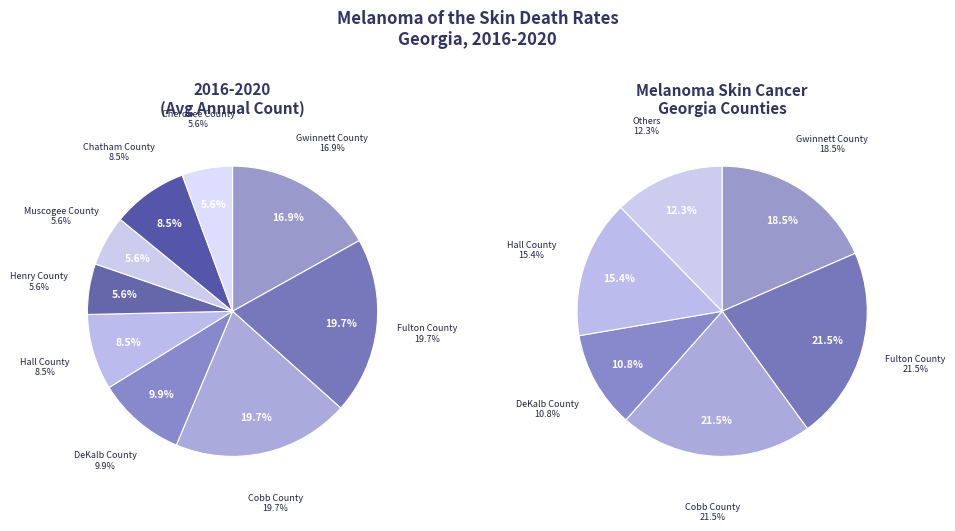

To the nearest percent, what portion does Gwinnett County represent?

17%